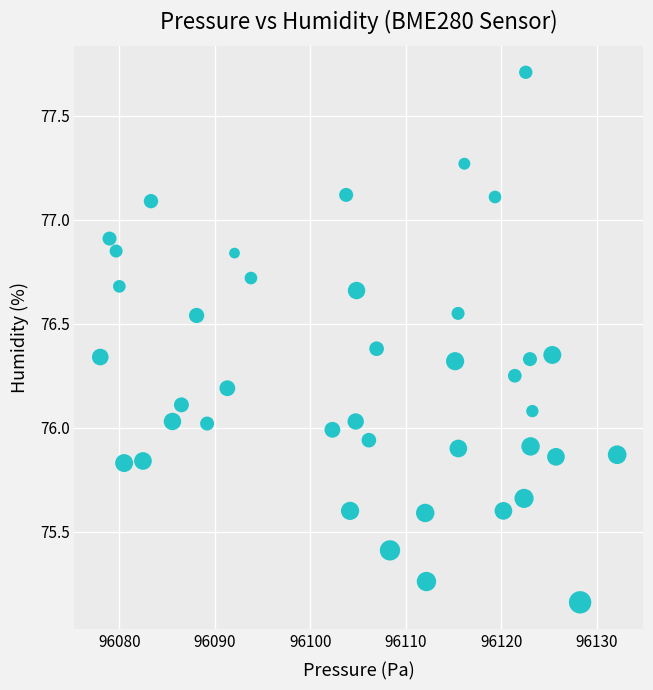

What is the range of X values (max minus min)?

54.1